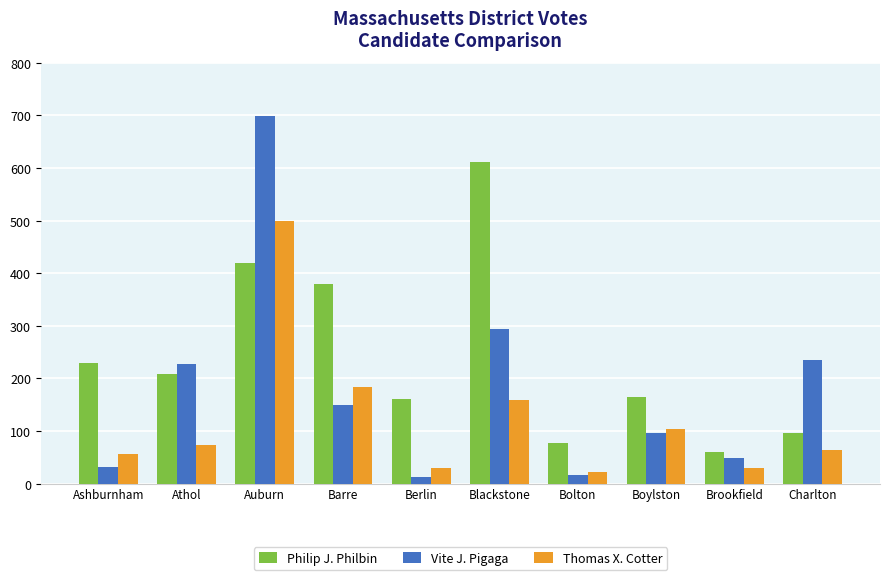

What is the approximate value of Philip J. Philbin at Auburn?

420